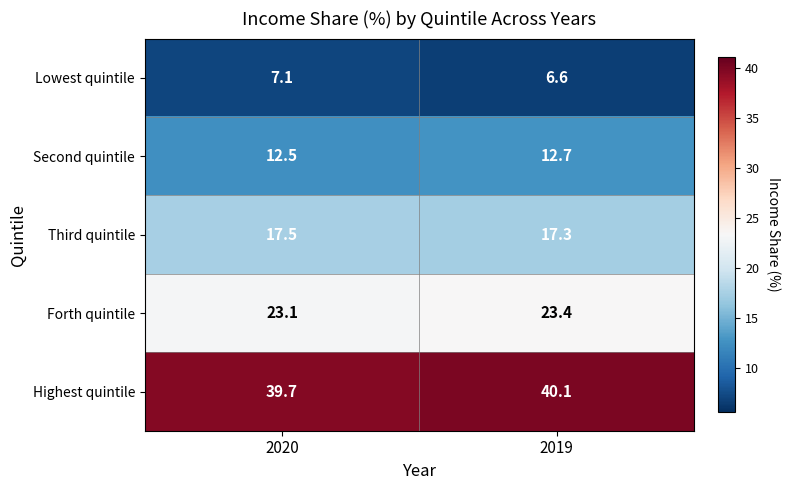

Reading left to right, list all the values displayed in this chart.

Lowest quintile: 7.1	6.6
Second quintile: 12.5	12.7
Third quintile: 17.5	17.3
Forth quintile: 23.1	23.4
Highest quintile: 39.7	40.1